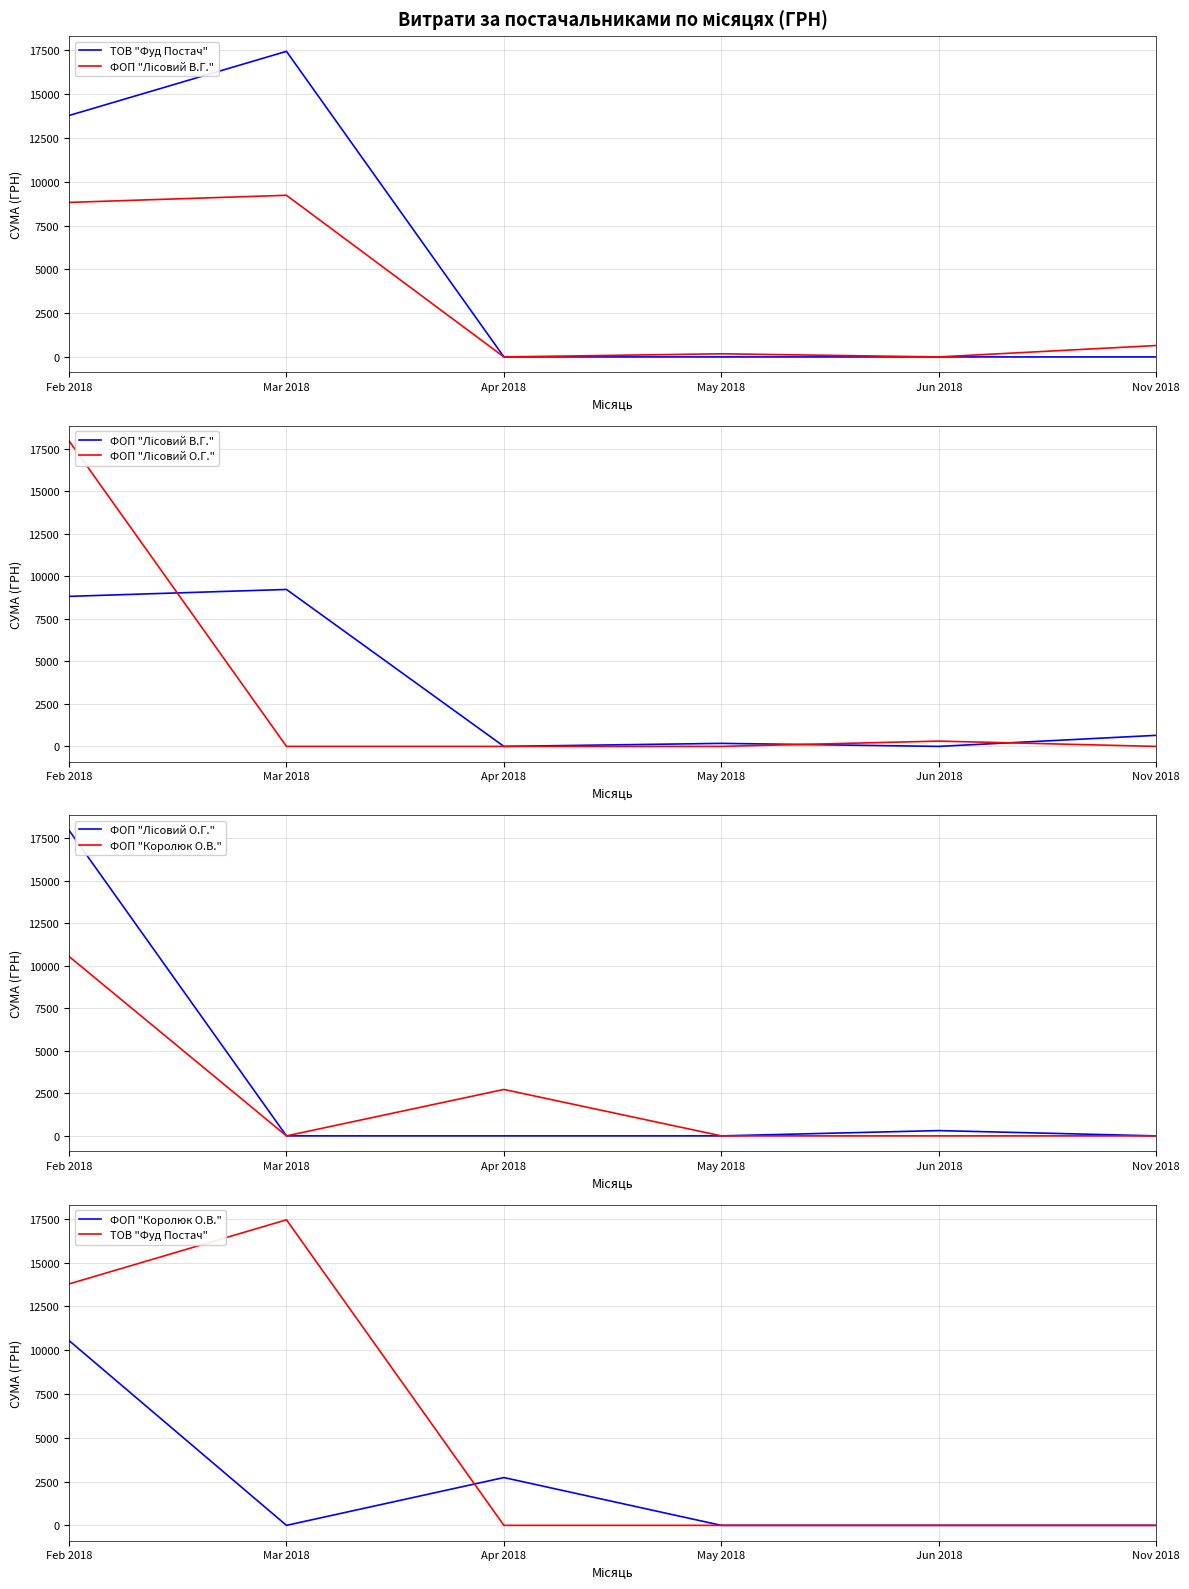

Reading left to right, extract all data points from this chart.

ТОВ "Фуд Постач": Feb 2018=13783.9	Mar 2018=17447.2	Apr 2018=0.0	May 2018=0.0	Jun 2018=0.0	Nov 2018=0.0
ФОП "Лісовий В.Г.": Feb 2018=8822.4	Mar 2018=9229.0	Apr 2018=0.0	May 2018=178.0	Jun 2018=0.0	Nov 2018=650.0
ФОП "Лісовий О.Г.": Feb 2018=17968.1	Mar 2018=0.0	Apr 2018=0.0	May 2018=0.0	Jun 2018=311.2	Nov 2018=0.0
ФОП "Королюк О.В.": Feb 2018=10551.7	Mar 2018=0.0	Apr 2018=2730.0	May 2018=0.0	Jun 2018=0.0	Nov 2018=0.0